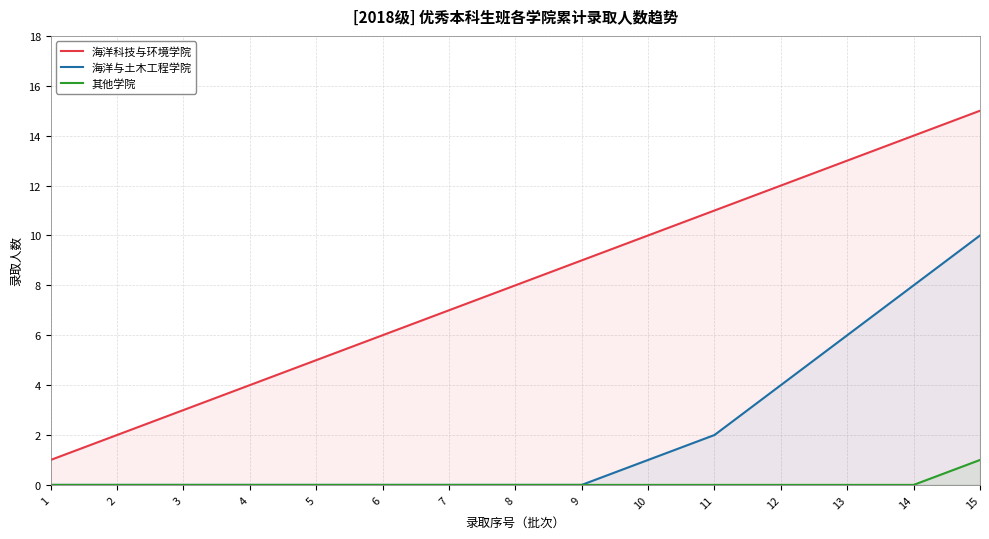

Which has a higher value, 4 or 6?

6